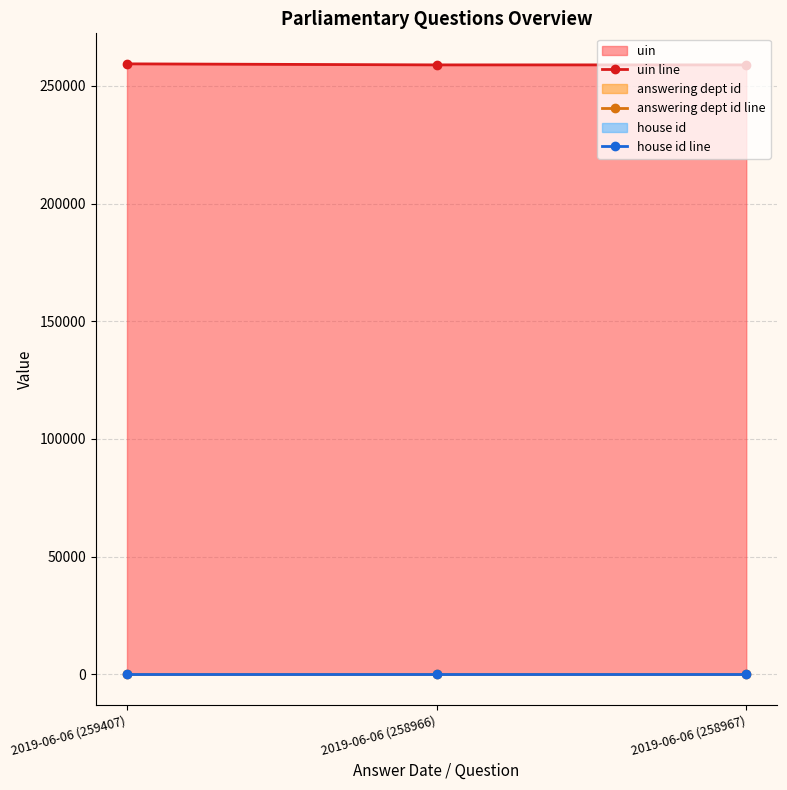

Reading left to right, extract all data points from this chart.

uin line: 259407	258966	258967
answering dept id line: 10	10	10
house id line: 1	1	1